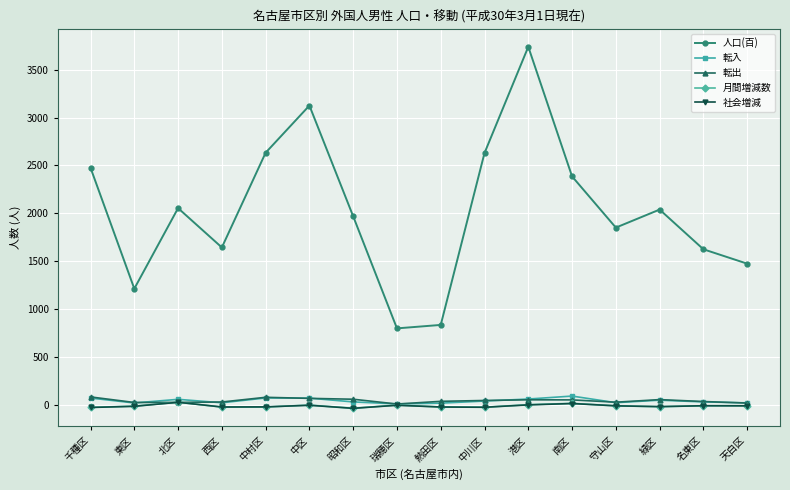

Which series ends up on top after the final intersection of 社会増減 and 月間増減数?

月間増減数